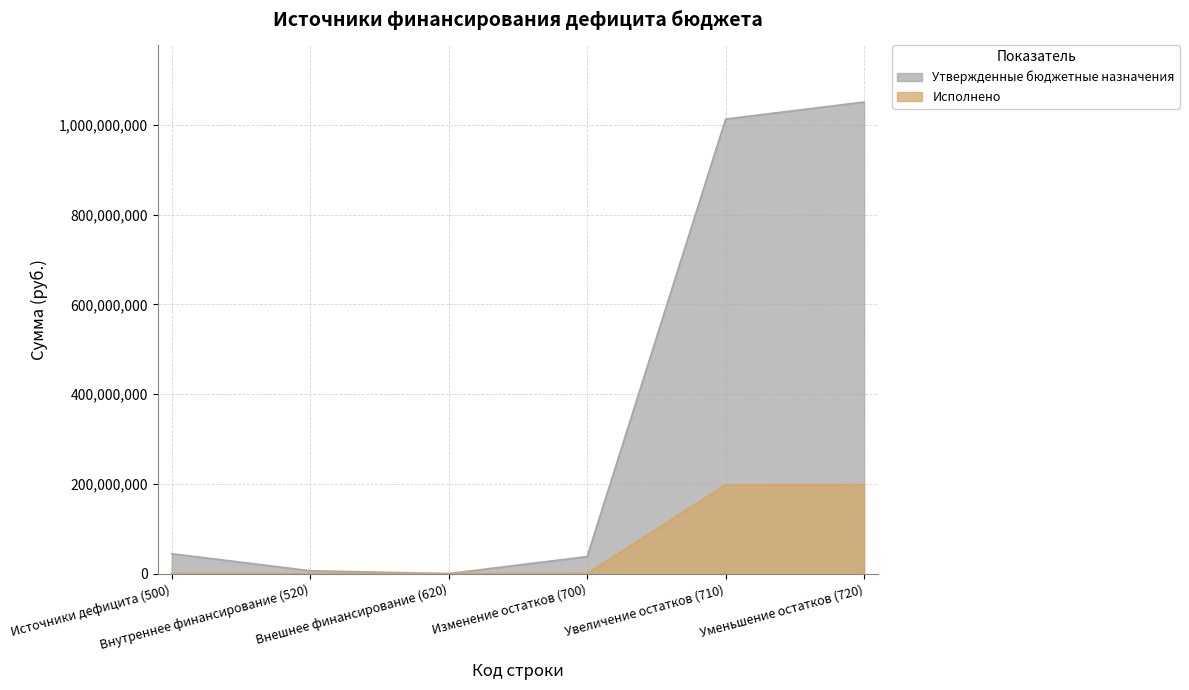

Which series changed the most between Источники дефицита (500) and Увеличение остатков (710)?

Утвержденные бюджетные назначения